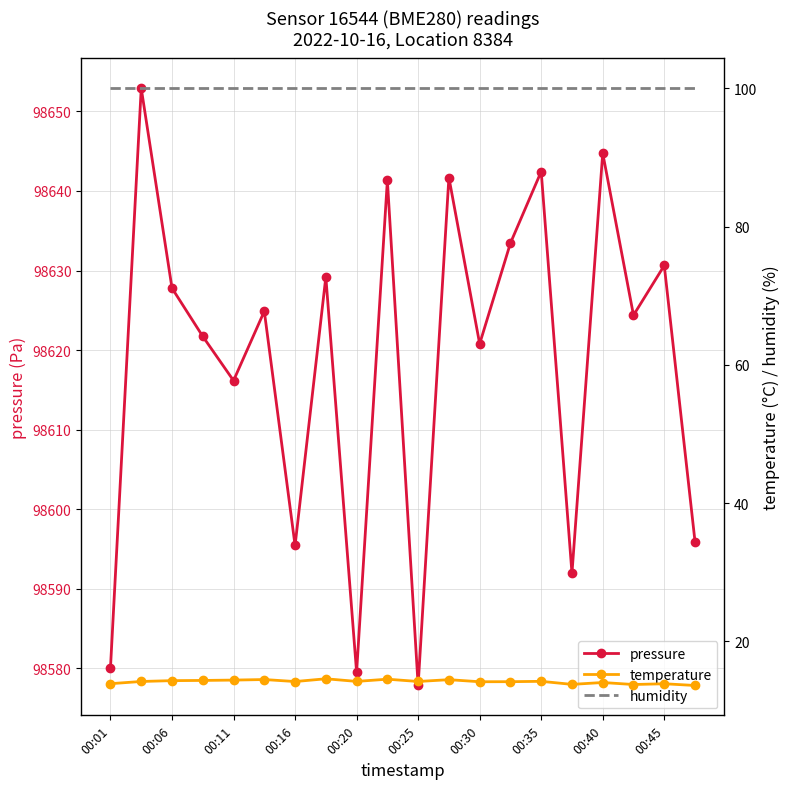

What are all the series names shown in the legend?

pressure, temperature, humidity